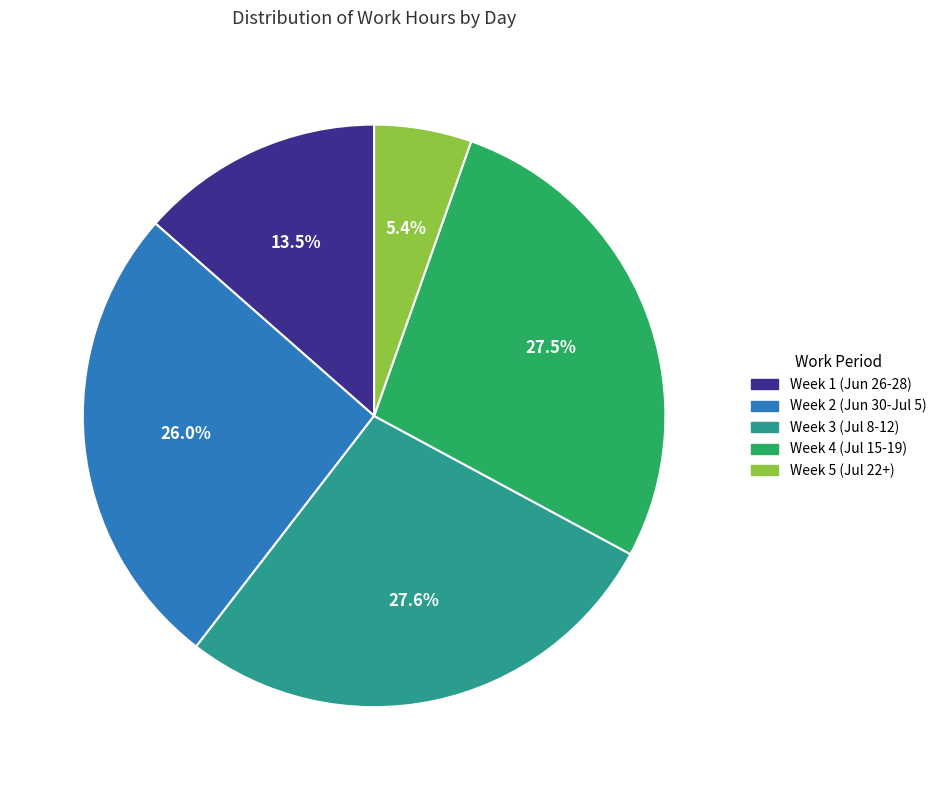

Is there a majority slice in this chart?

No